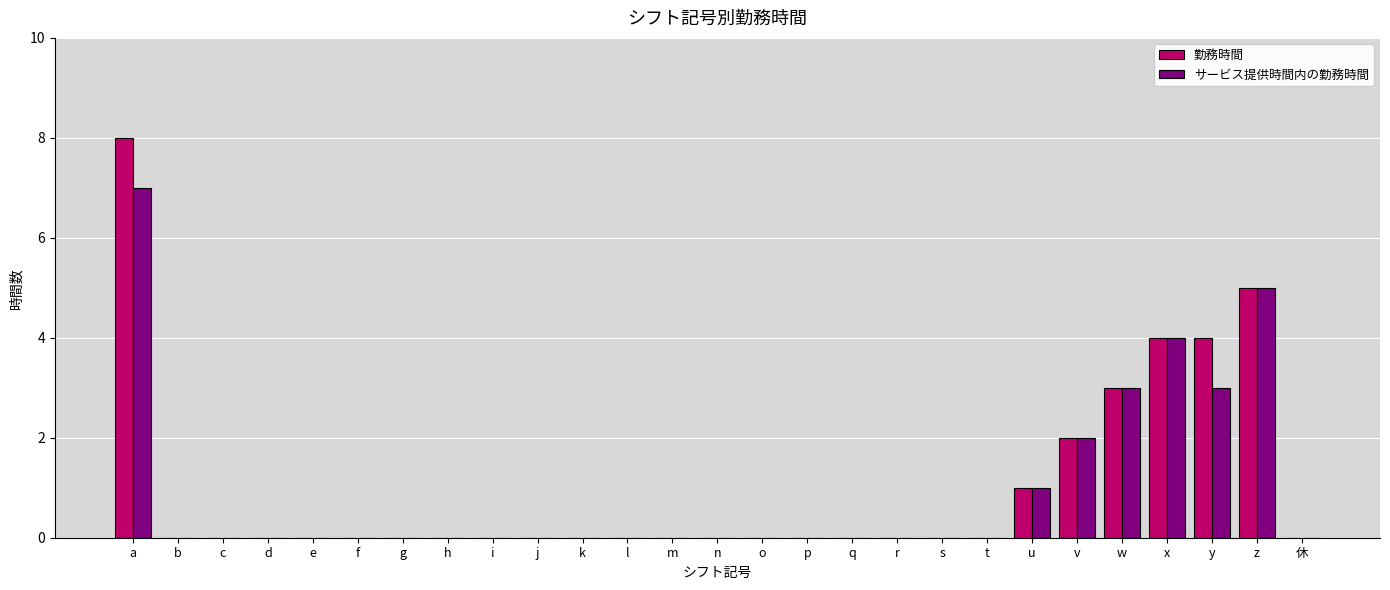

How many groups of bars are there?

27